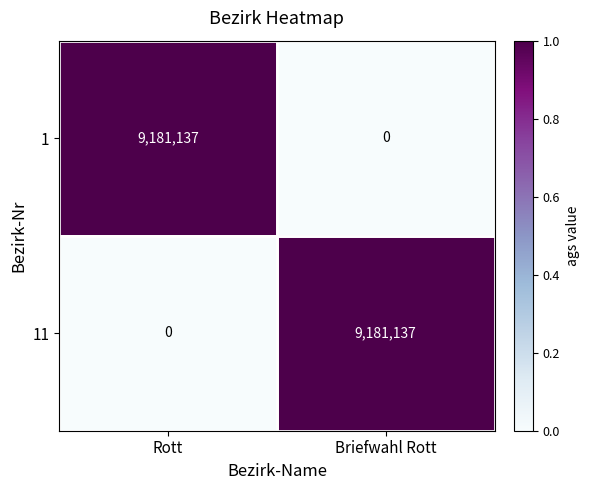

What is the difference between the maximum and minimum values in the 1 series?

9181137